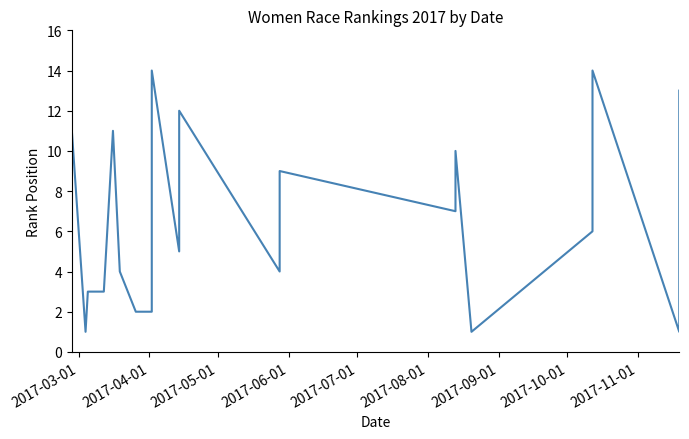

Count the number of data series in this chart.

1